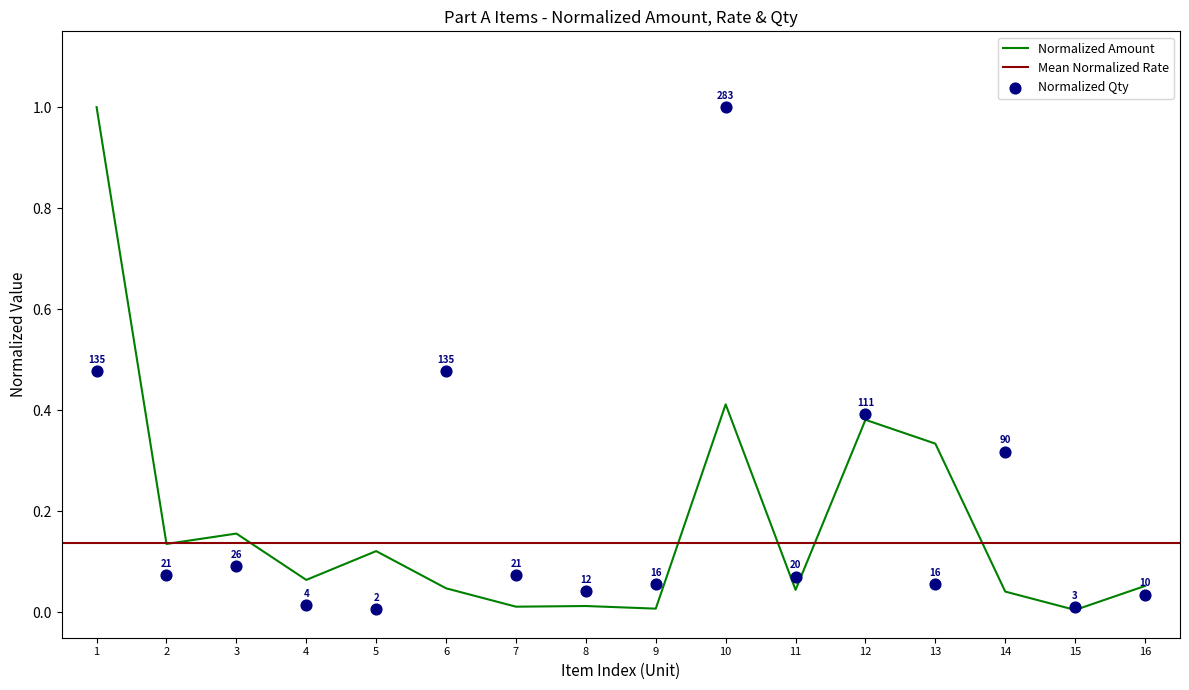

What is the highest value of the Normalized Amount series?

1.0